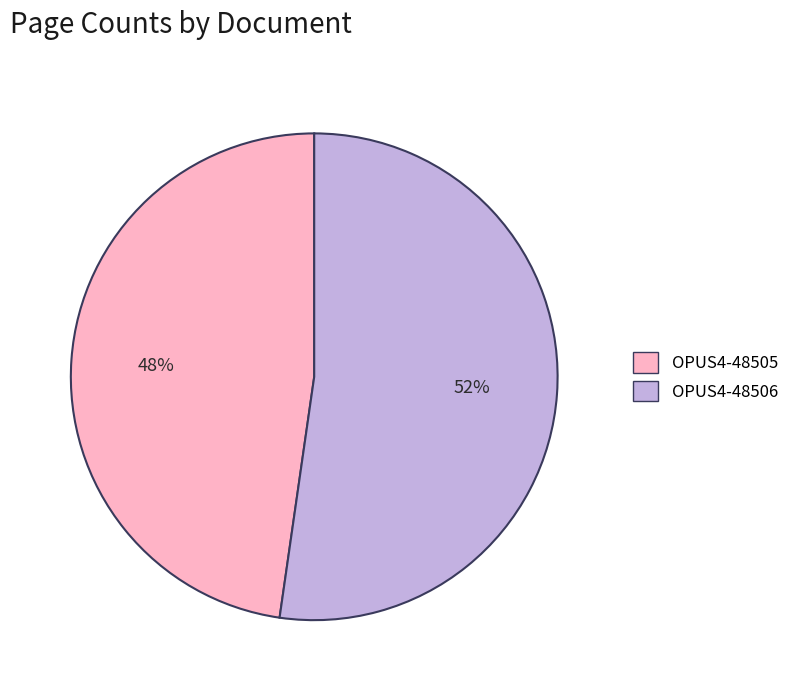

To the nearest percent, what portion does OPUS4-48505 represent?

48%